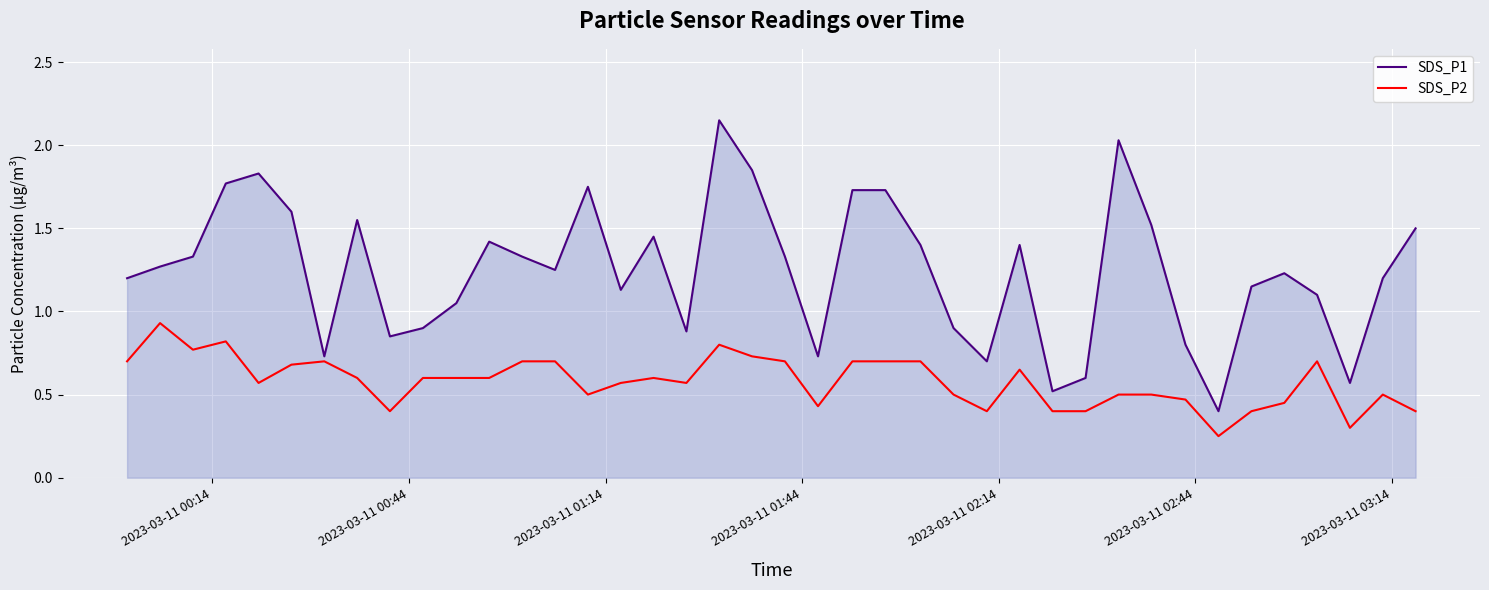

What are all the series names shown in the legend?

SDS_P1, SDS_P2